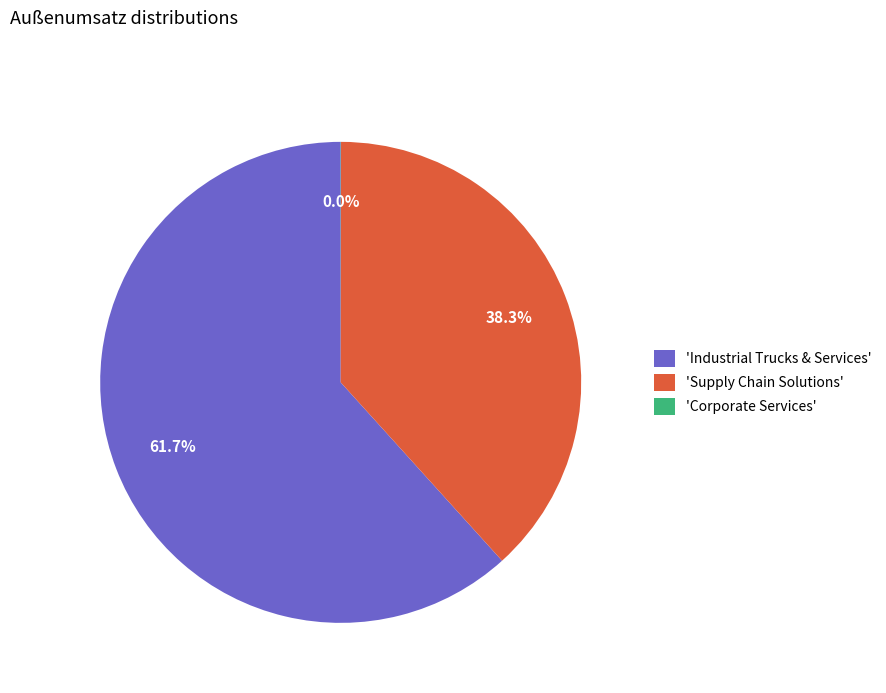

Which category accounts for the majority?

'Industrial Trucks & Services'